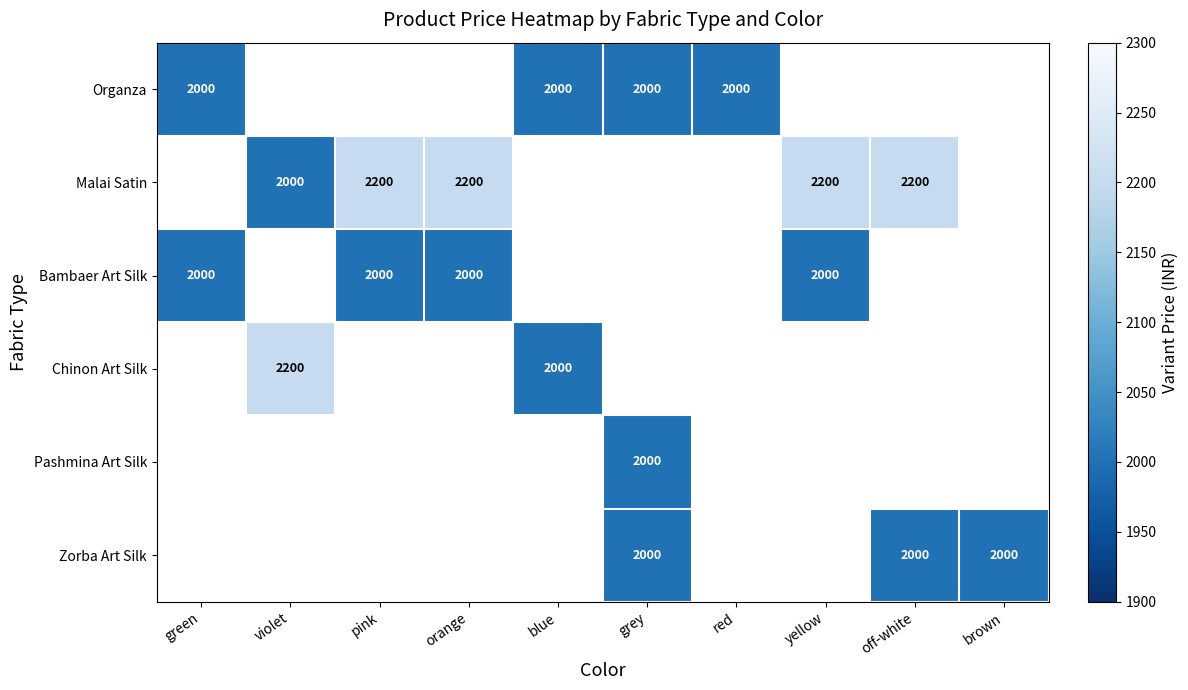

What is the smallest value displayed?

2000.0